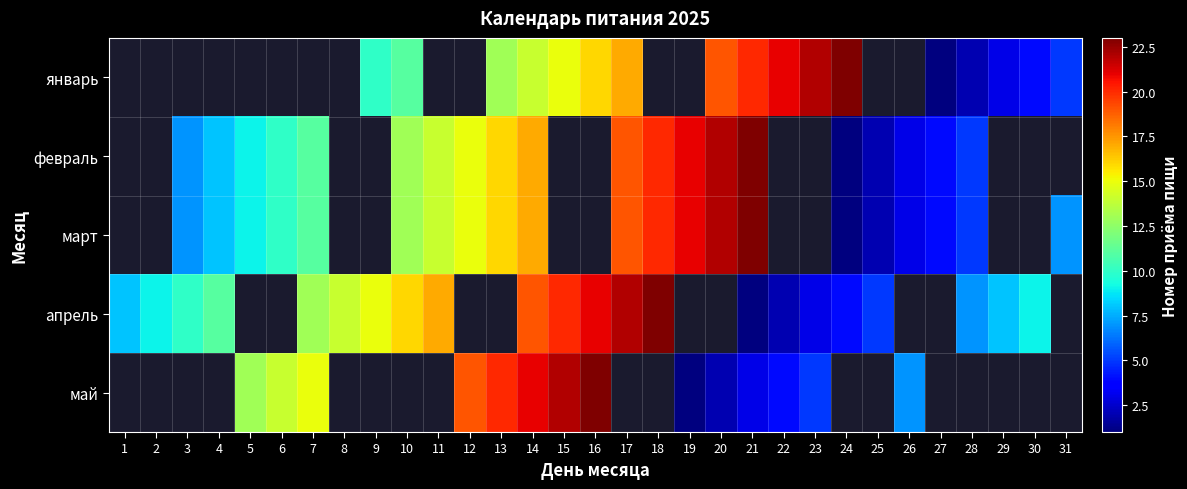

The апрель series shows 25.7 at 10. True or false?

False